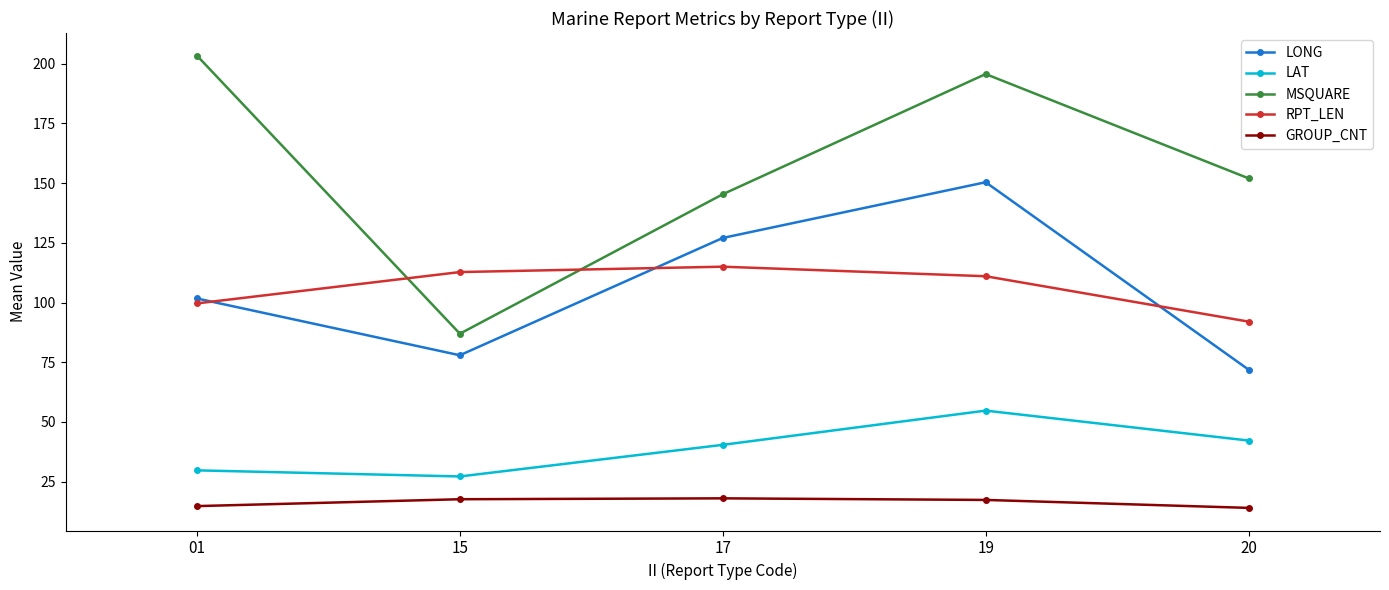

What is the difference between the LONG values at 19 and 20?

78.5